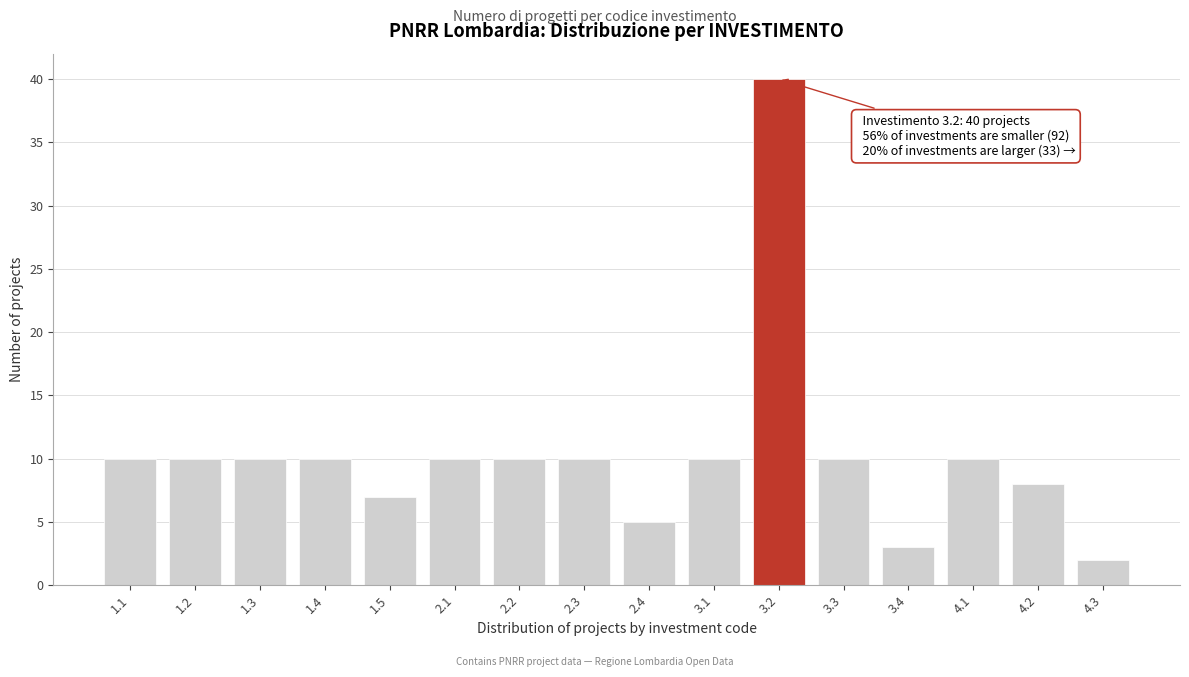

Reading left to right, list all the values displayed in this chart.

10	10	10	10	7	10	10	10	5	10	40	10	3	10	8	2